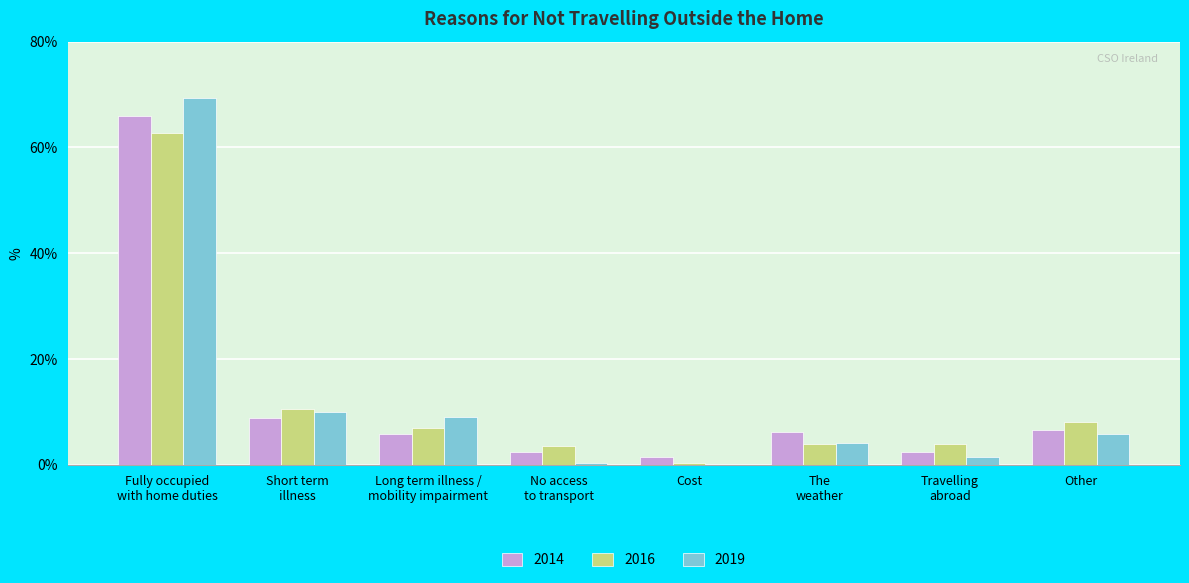

What is the sum of all 2014 values?

99.8